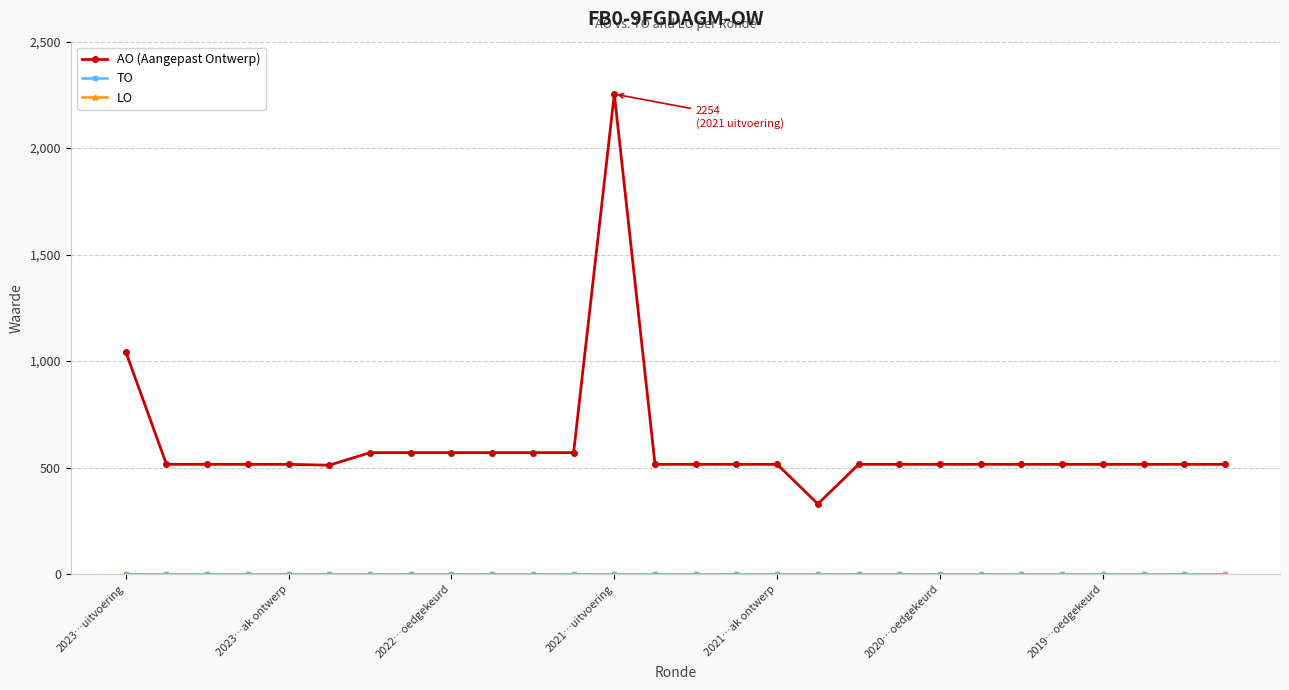

List the series in order of their peak value, lowest first.

TO, LO, AO (Aangepast Ontwerp)